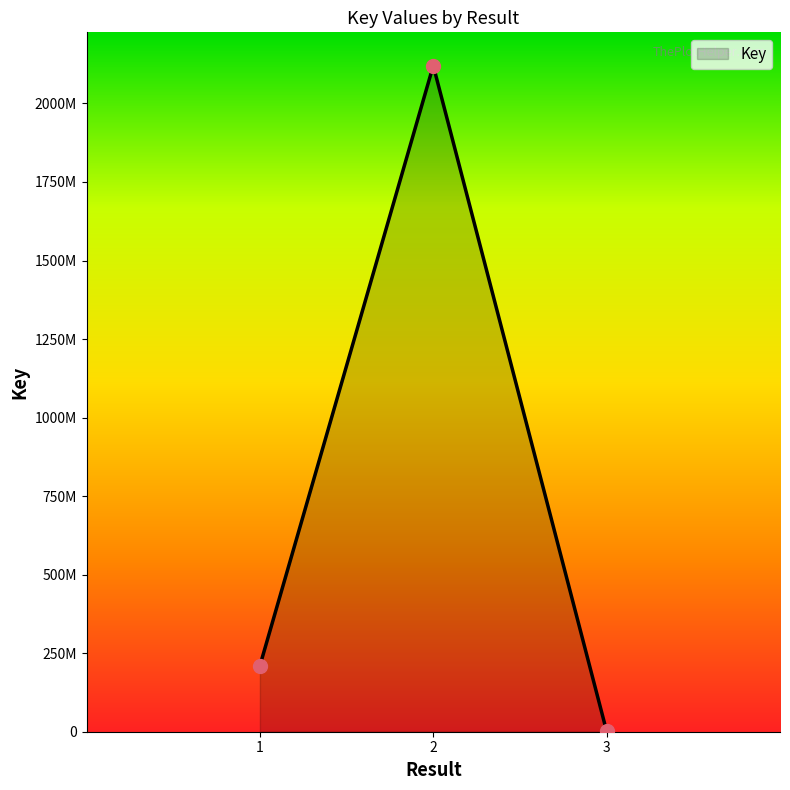

Does the chart have visible grid lines?

No